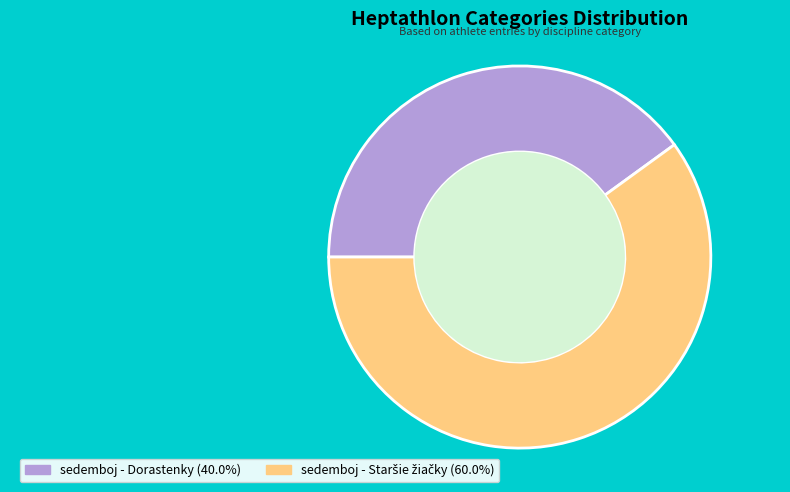

Which slice is the smallest?

sedemboj - Dorastenky